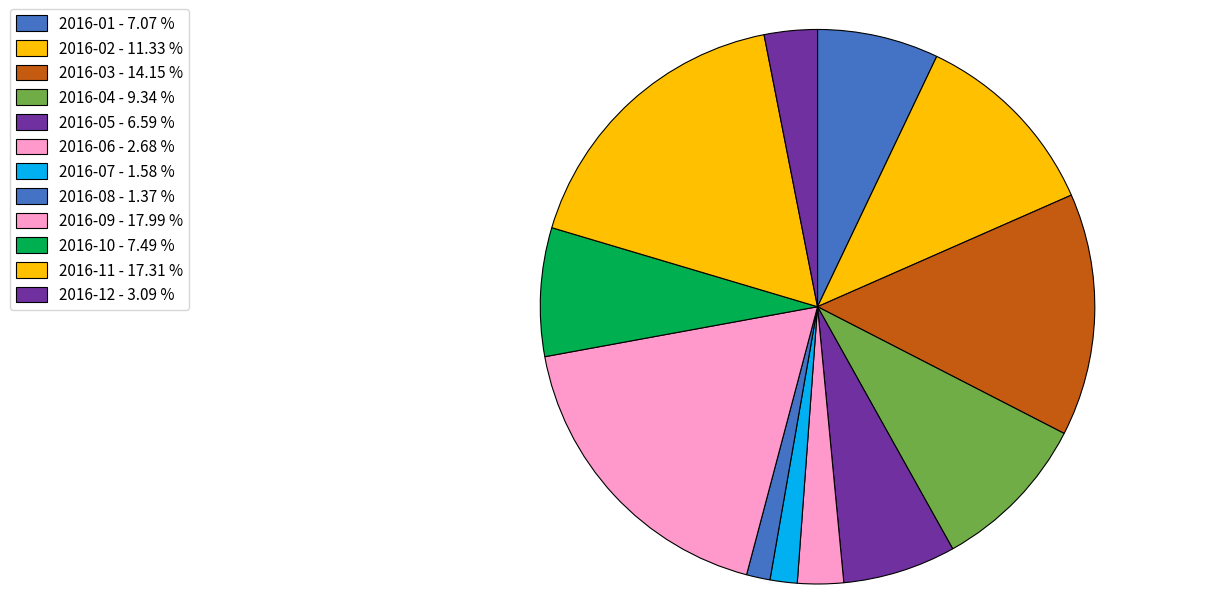

How many slices are in this pie chart?

12